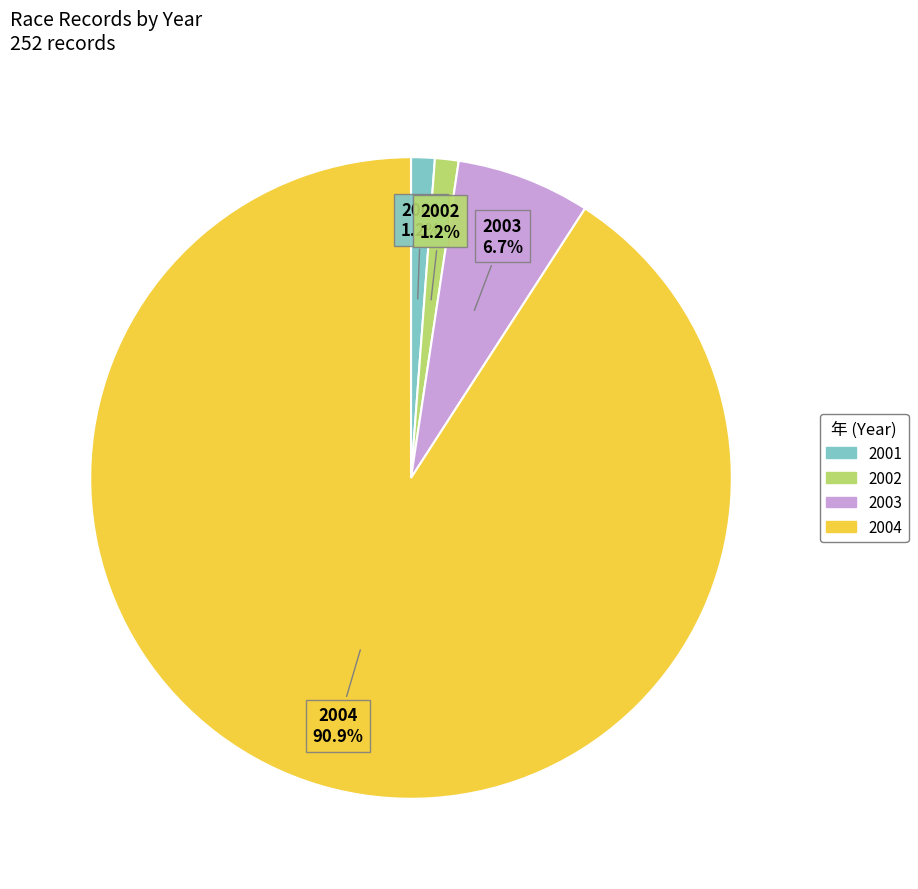

Is there a majority slice in this chart?

Yes